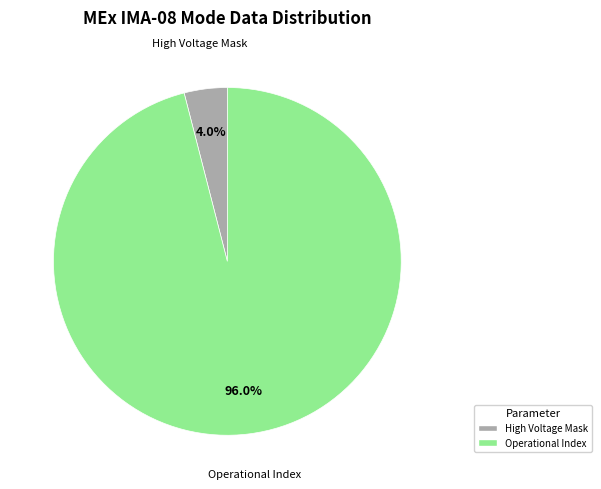

Is there a majority slice in this chart?

Yes